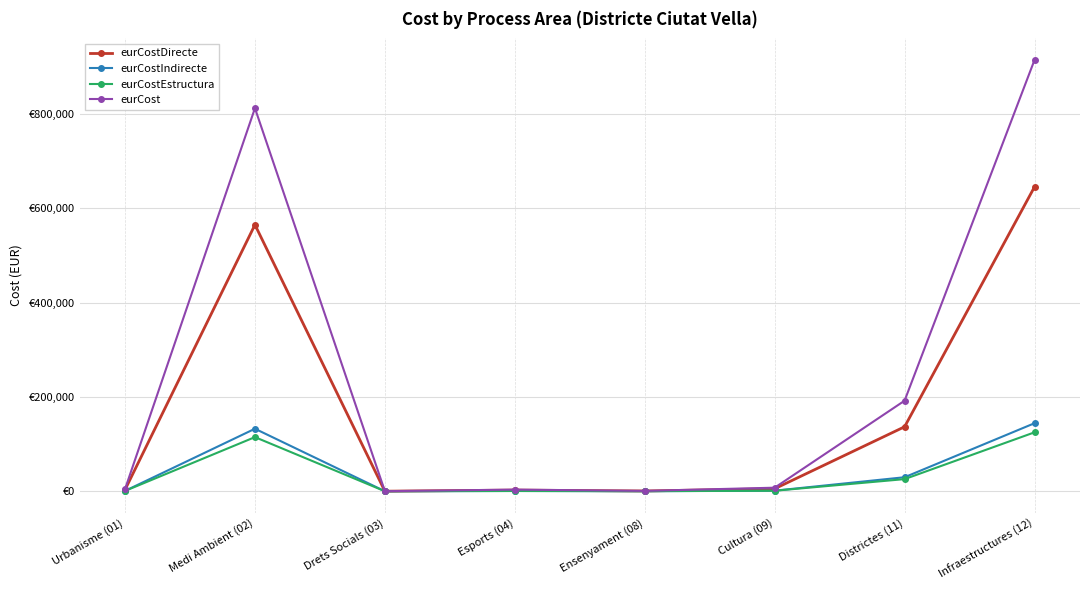

Which series has the largest total across all categories?

eurCost